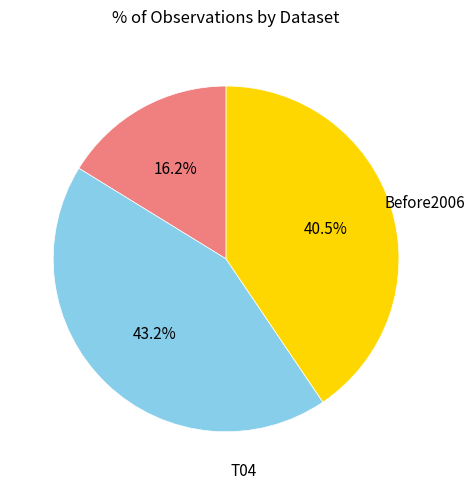

How many segments does this pie chart have?

3